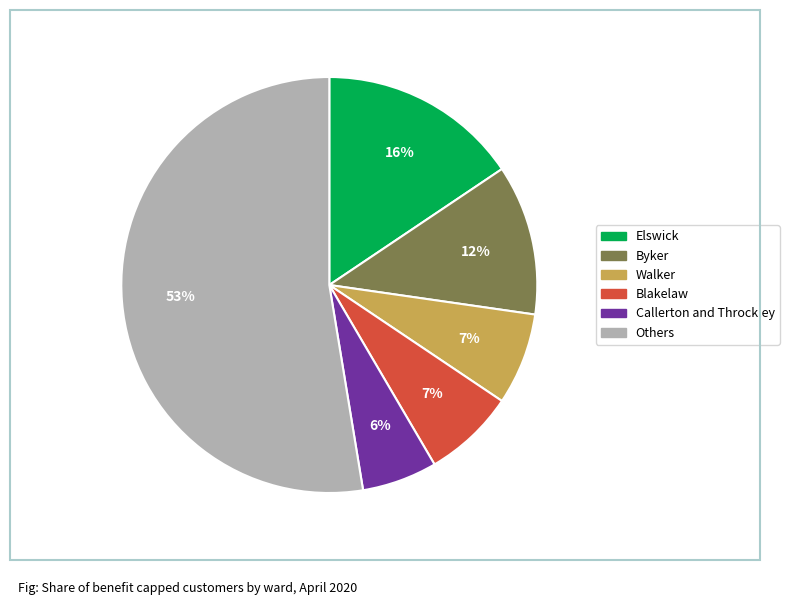

To the nearest percent, what is the difference between the largest and smallest slice percentages?

47%